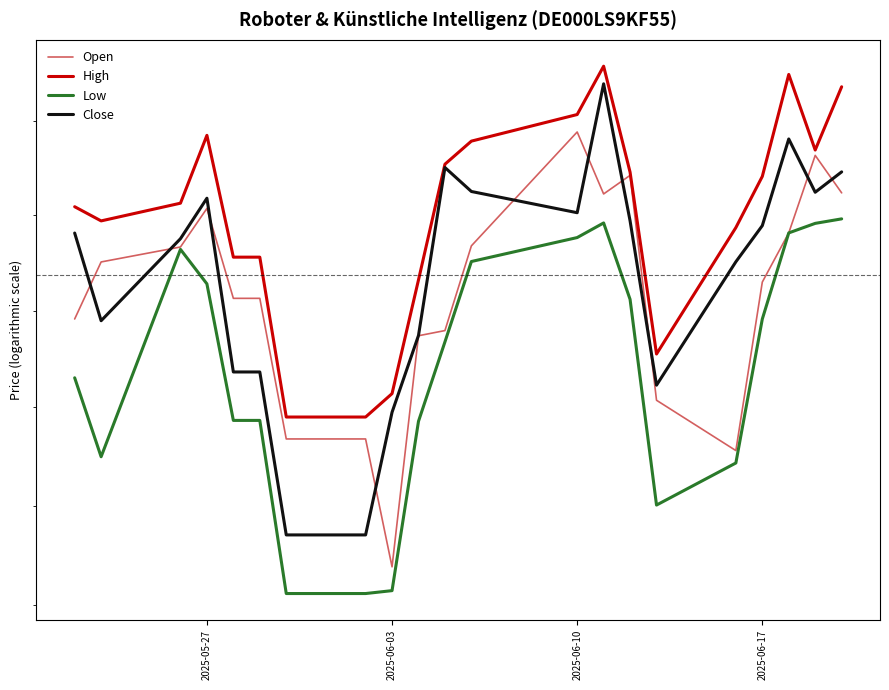

Is the value of Close at 2025-06-10 greater than the value of High at 20?

No